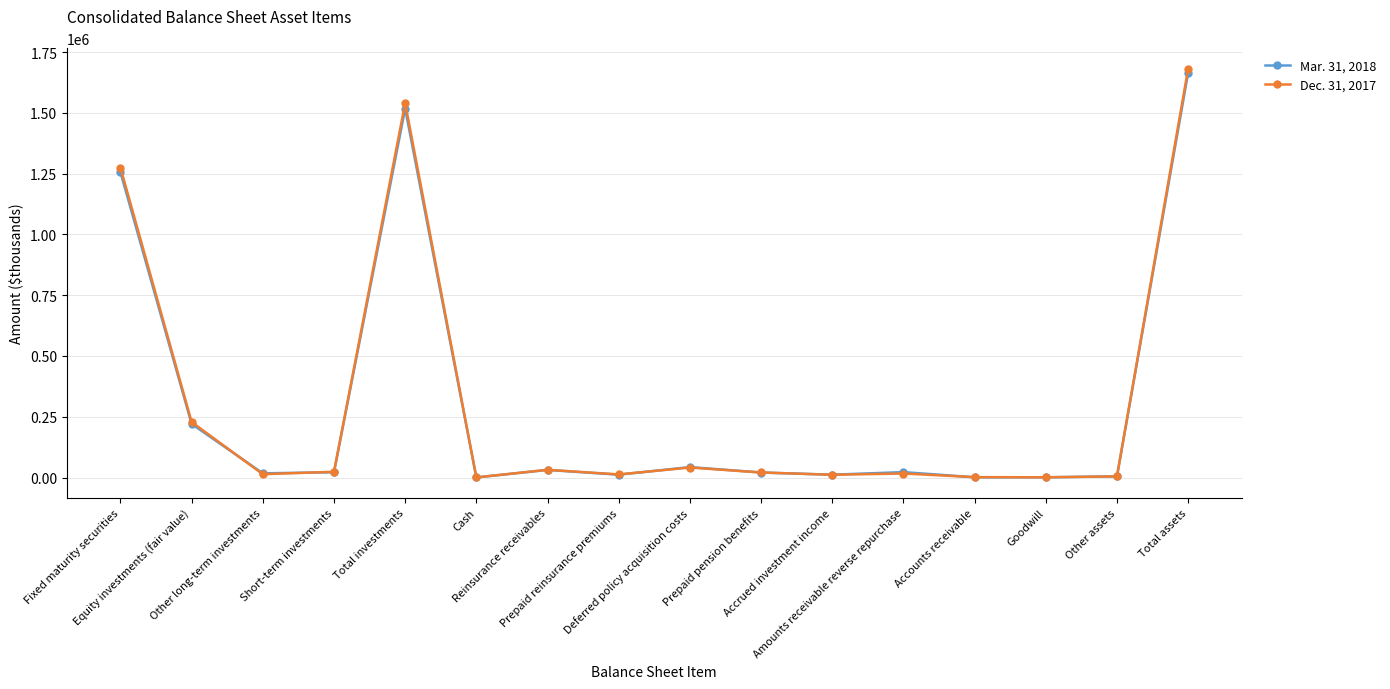

What is the difference between the Dec. 31, 2017 values at Short-term investments and Cash?

23266